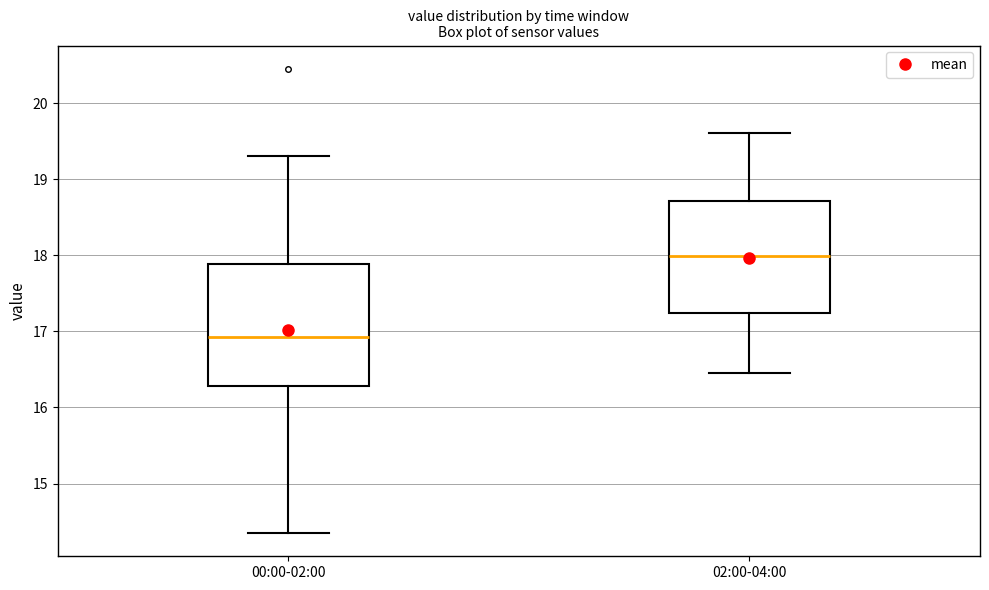

Reading left to right, transcribe this box plot: for each box, give where its median line is, the range the box spans, and where its two whiskers end, as read against the y-axis. The values are not printed on the chart, so give them approximately, as read against the axis.

00:00-02:00: median 16.9, box 16.3 to 17.9, whiskers 14.4 to 19.3
02:00-04:00: median 18.0, box 17.2 to 18.7, whiskers 16.5 to 19.6